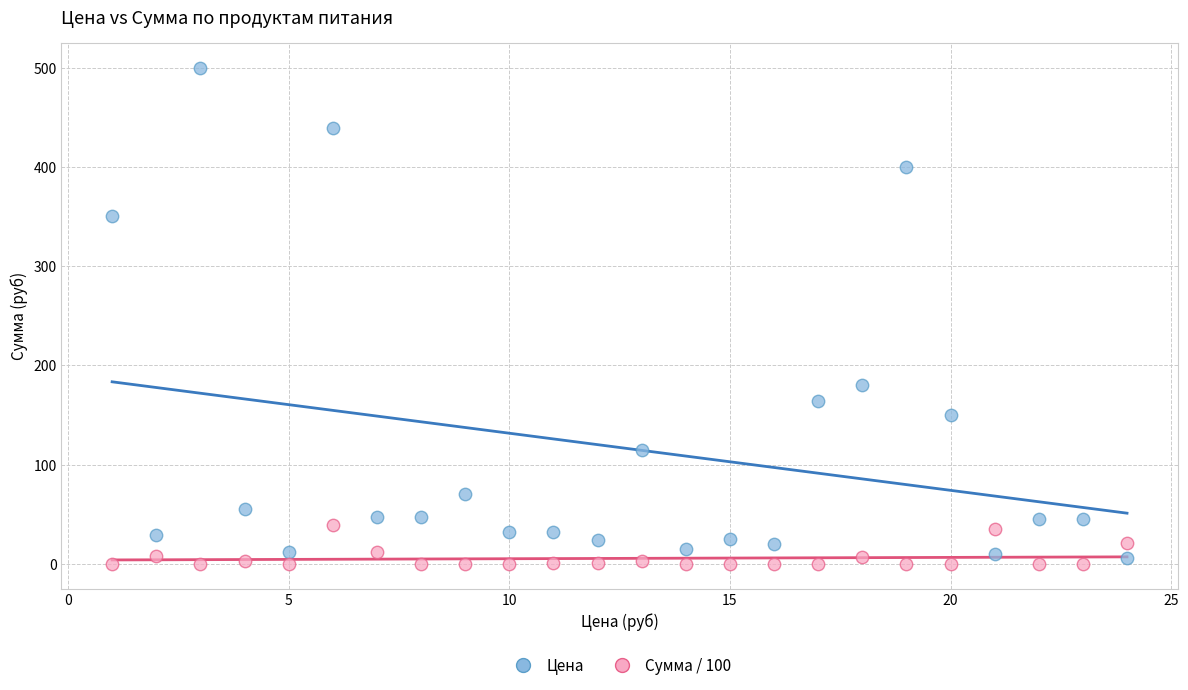

Across all data points, what is the range of Y values (max minus min)?

500.0